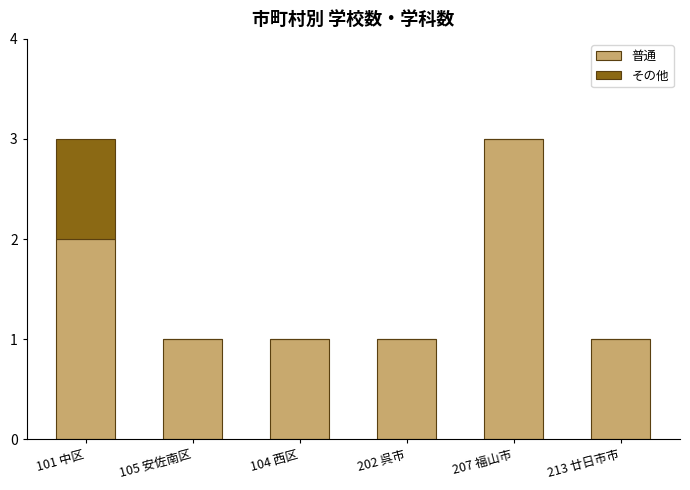

At which label does 普通 reach its peak?

207 福山市